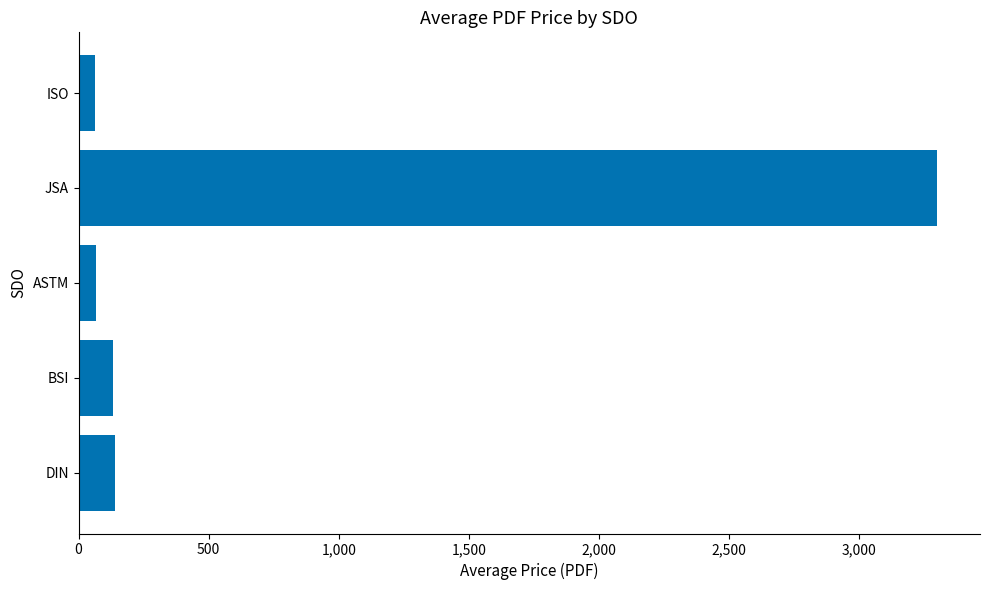

Which label corresponds to the largest value in the chart?

JSA